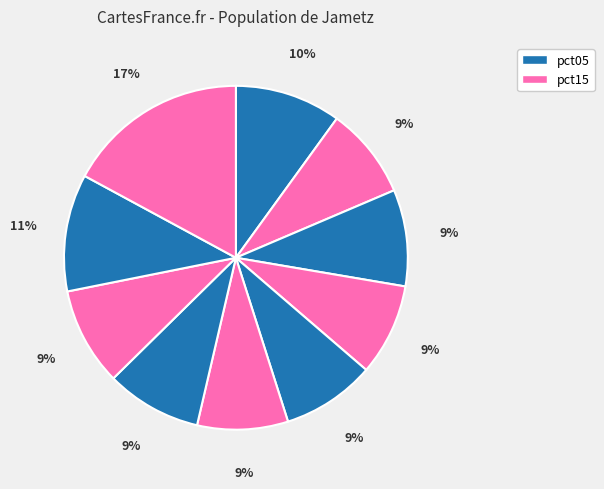

Does any single category account for the majority?

No